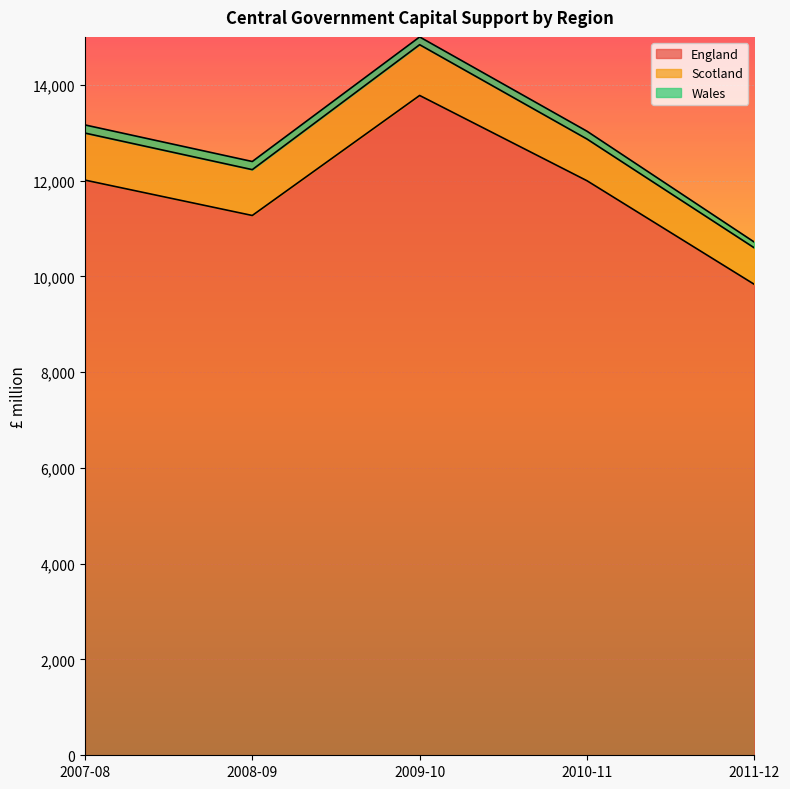

True or false: Scotland and England intersect in this chart.

False